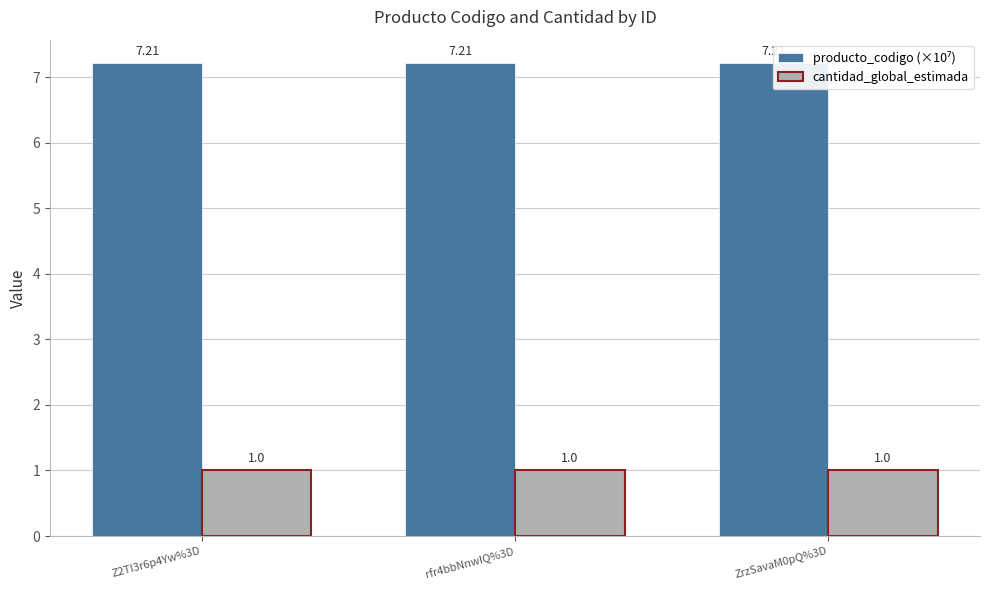

At which category is the sum across all series the highest?

ZrzSavaM0pQ%3D